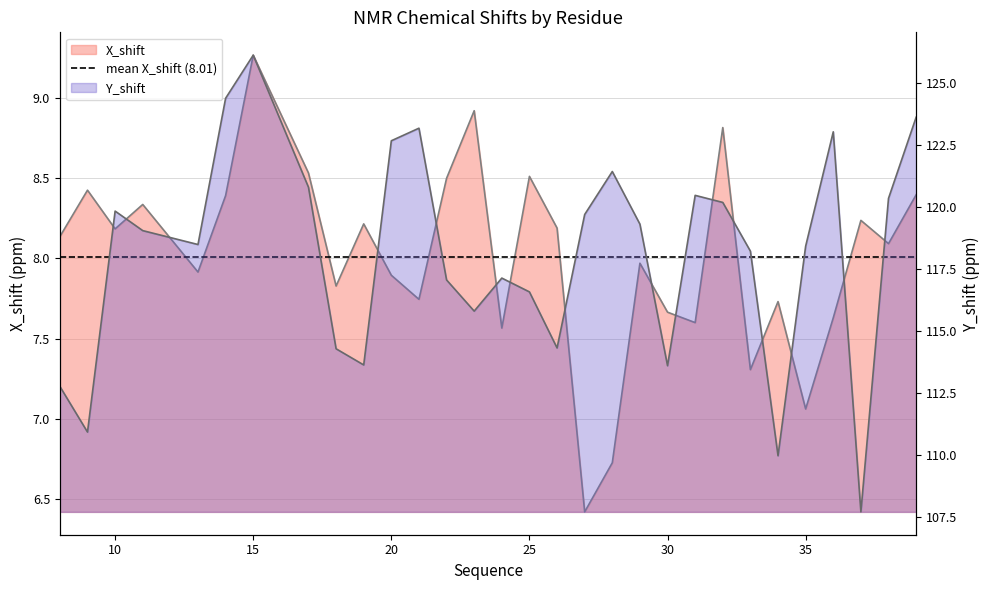

Reading left to right, transcribe all the data shown in this chart.

X_shift: 8=8.1	9=8.4	10=8.2	11=8.3	13=7.9	14=8.4	15=9.3	17=8.5	18=7.8	19=8.2	20=7.9	21=7.7	22=8.5	23=8.9	24=7.6	25=8.5	26=8.2	27=6.4	28=6.7	29=8.0	30=7.7	31=7.6	32=8.8	33=7.3	34=7.7	35=7.1	36=7.6	37=8.2	38=8.1	39=8.4
Y_shift: 8=112.8	9=110.9	10=119.8	11=119.1	13=118.5	14=124.4	15=126.1	17=120.8	18=114.3	19=113.6	20=122.7	21=123.2	22=117.1	23=115.8	24=117.1	25=116.6	26=114.3	27=119.7	28=121.4	29=119.3	30=113.6	31=120.5	32=120.2	33=118.2	34=110.0	35=118.4	36=123.0	37=107.7	38=120.4	39=123.6